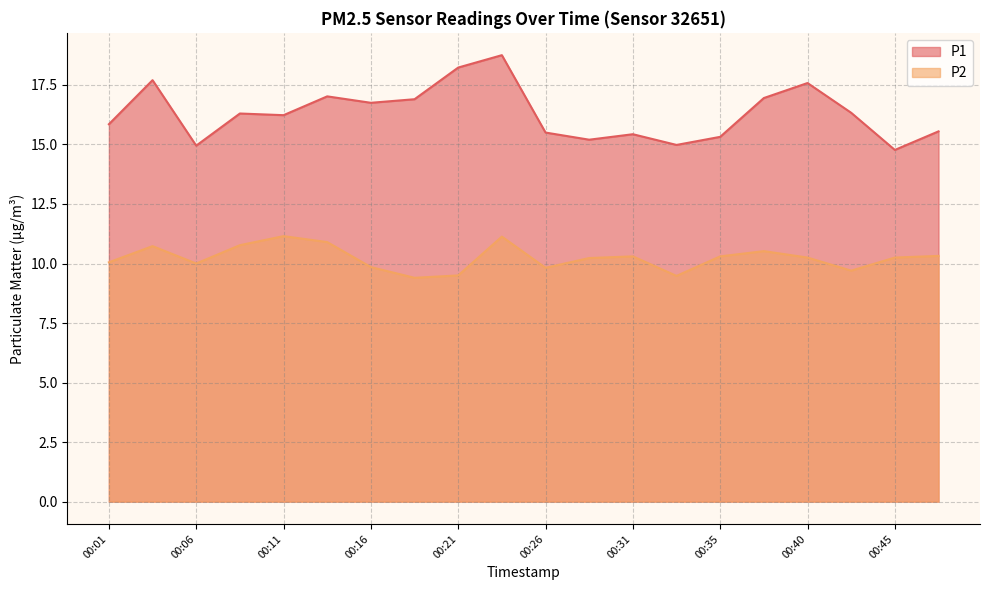

True or false: P2 has more than 2 interior local peaks.

True